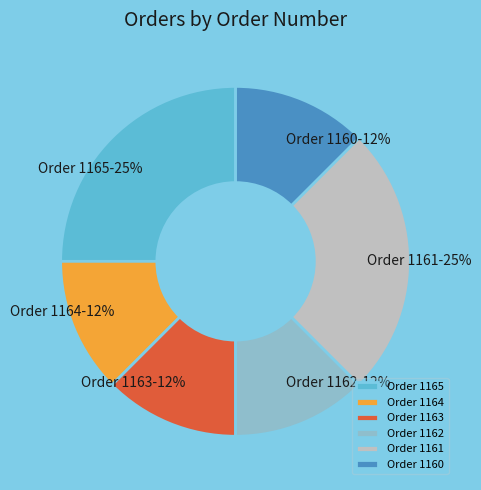

Is there a majority slice in this chart?

No